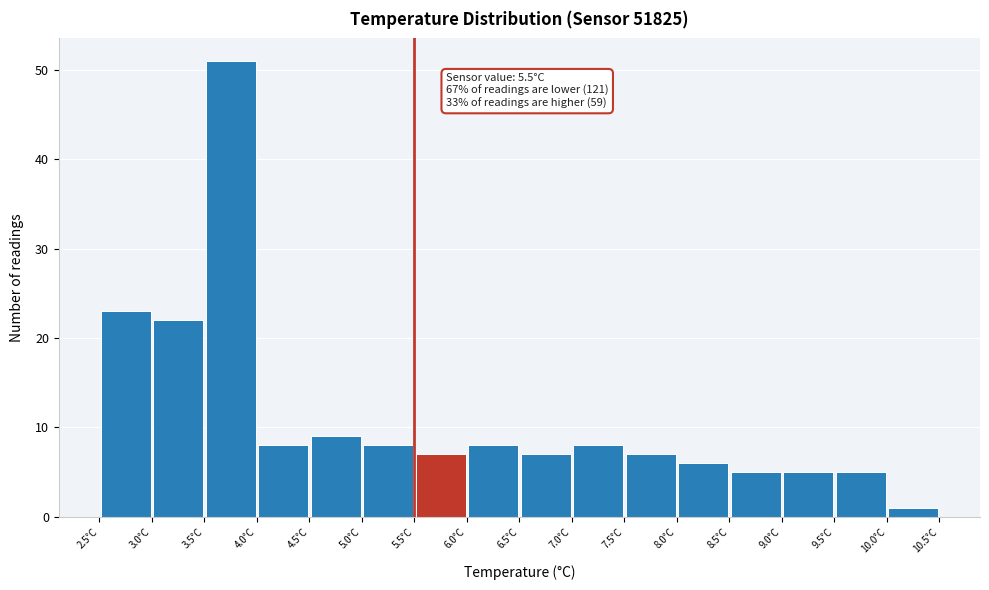

Which range on the x-axis has the tallest bar?

3.5 to 4.0